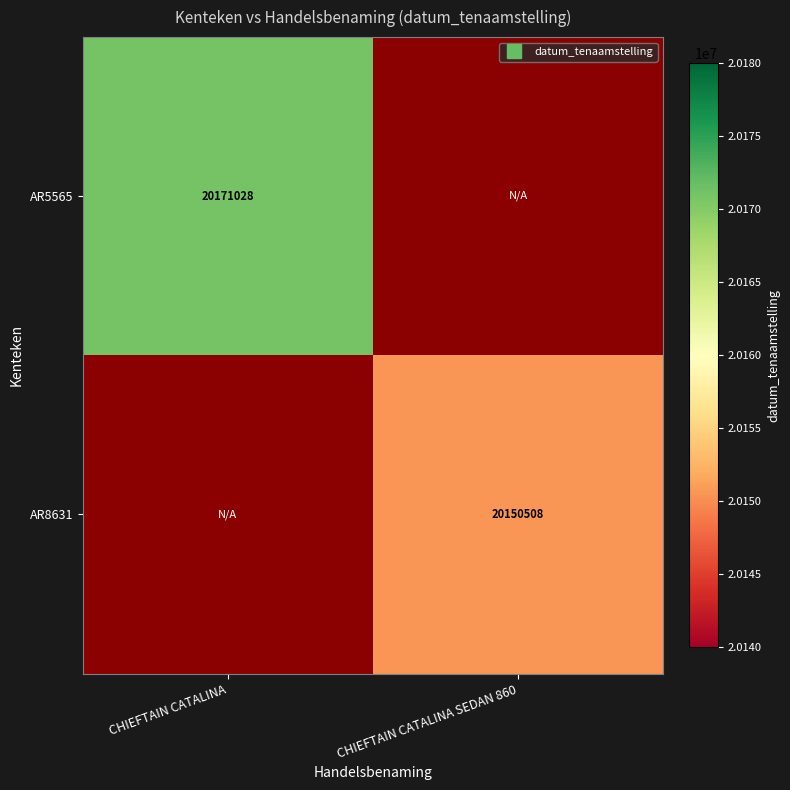

What is the minimum value shown in the chart?

20150508.0